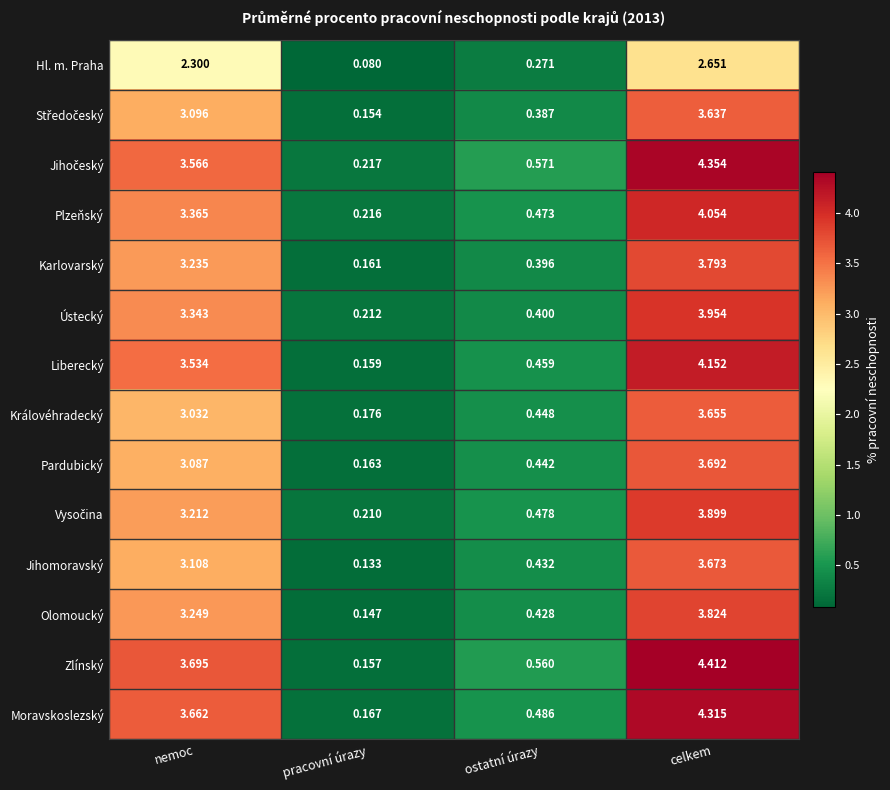

Which category has the lowest value across all series?

pracovní úrazy